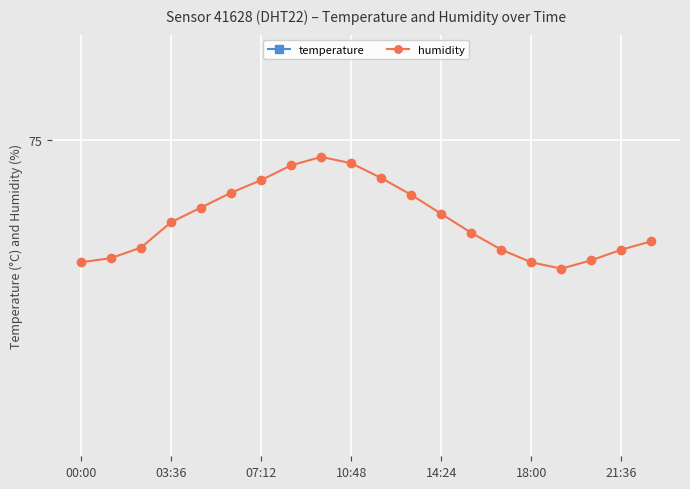

Where does the humidity series first go above 71?

03:36